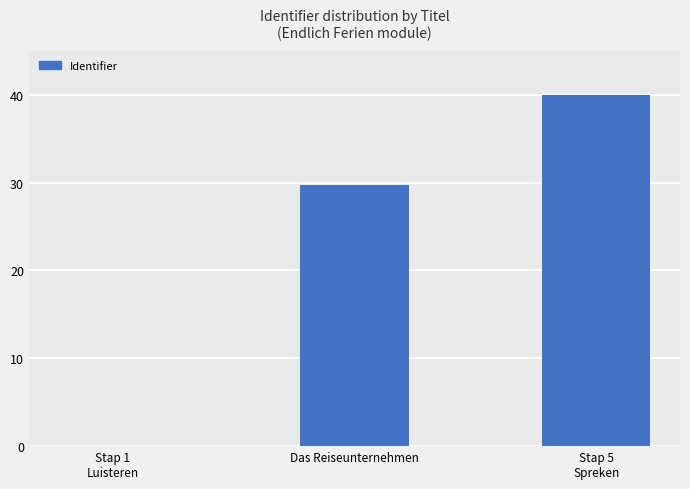

Where is the data nearest to the value 20?

Das Reiseunternehmen